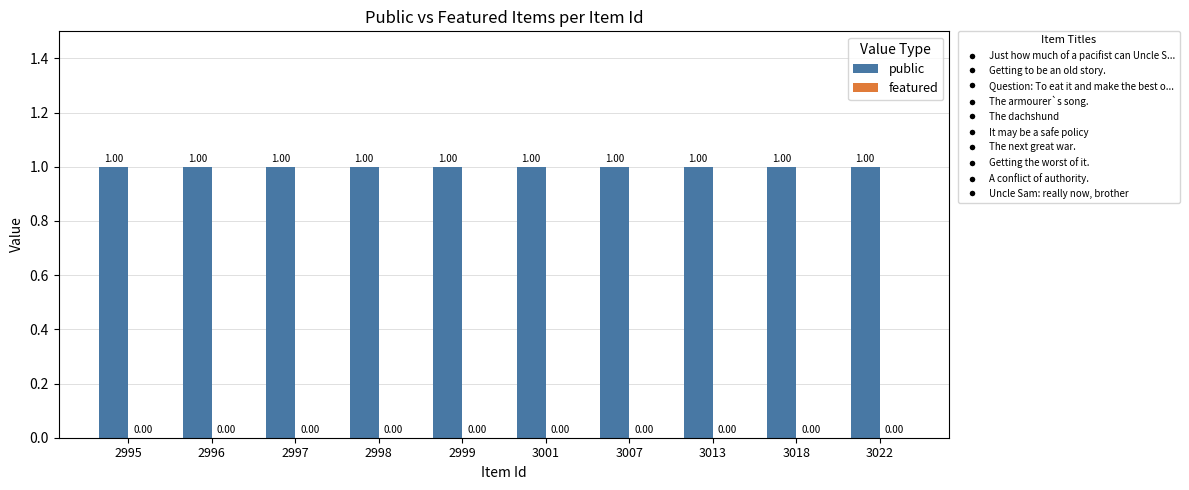

Reading left to right, transcribe all the data shown in this chart.

public: 1	1	1	1	1	1	1	1	1	1
featured: 0	0	0	0	0	0	0	0	0	0